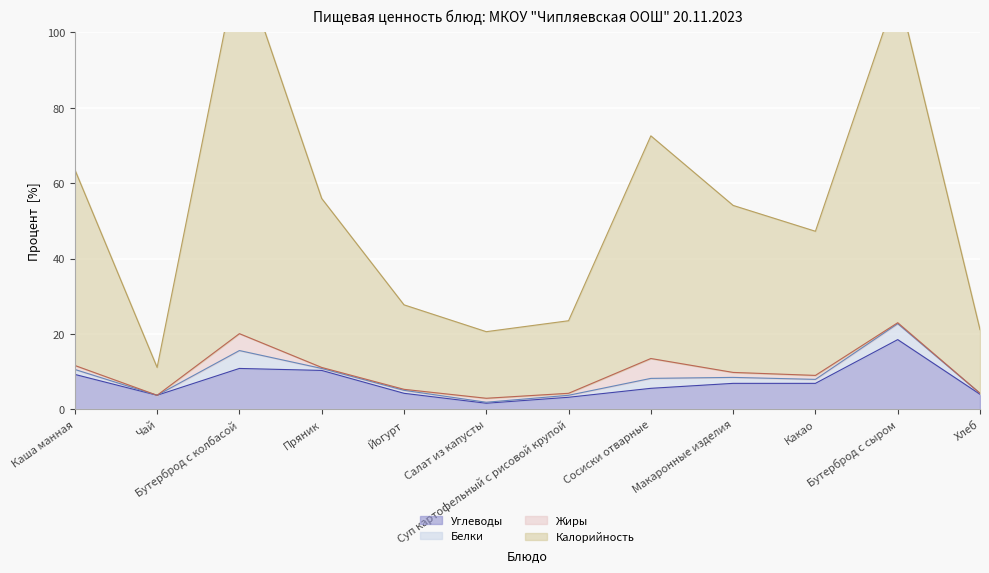

At which category is the sum across all series the highest?

Бутерброд с колбасой